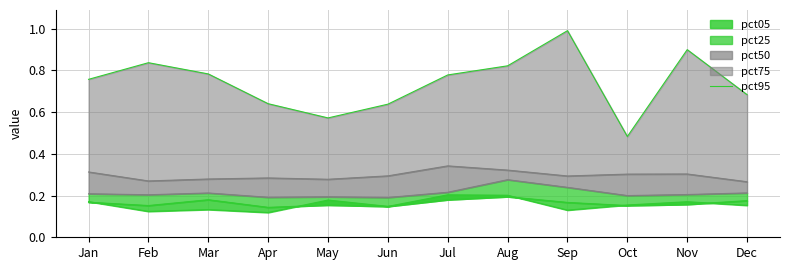

At which category does the data reach its first local peak?

Feb